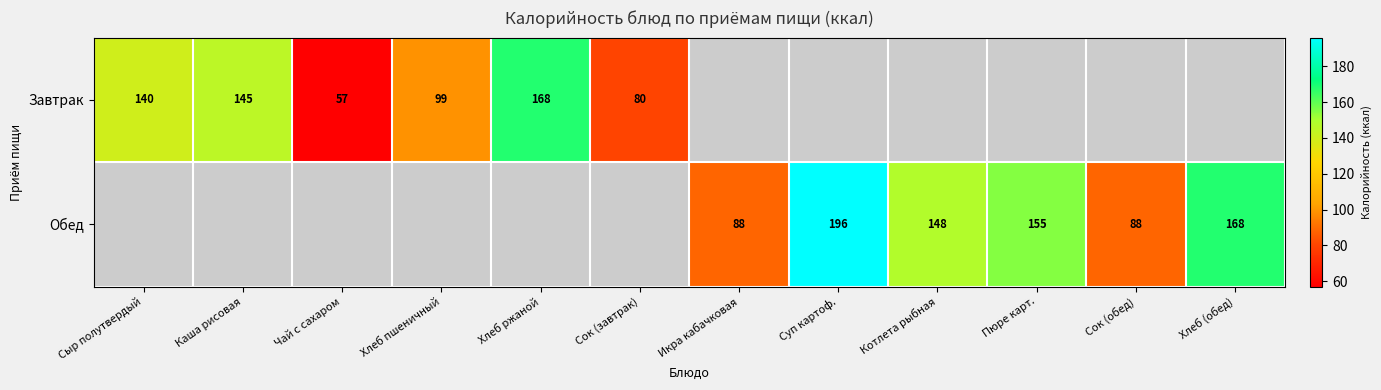

Which has a higher value, Сок (завтрак) or Хлеб пшеничный?

Хлеб пшеничный